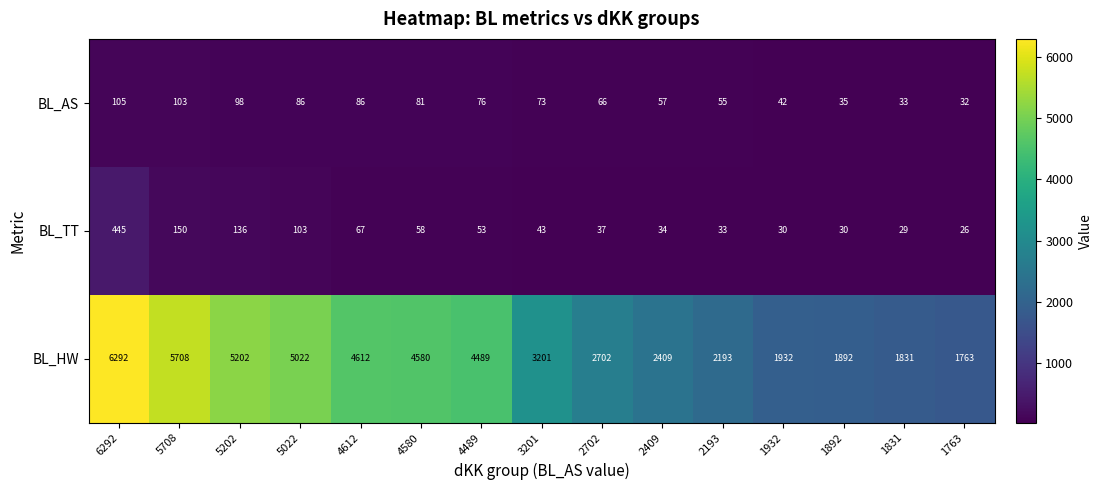

What is the greatest value displayed?

6292